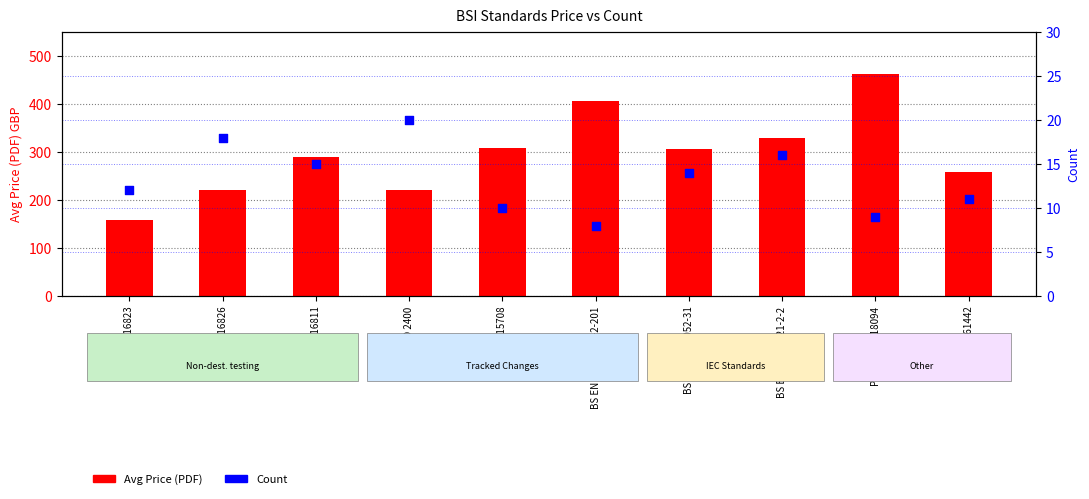

Which series contains the highest Y value?

Avg Price (PDF)